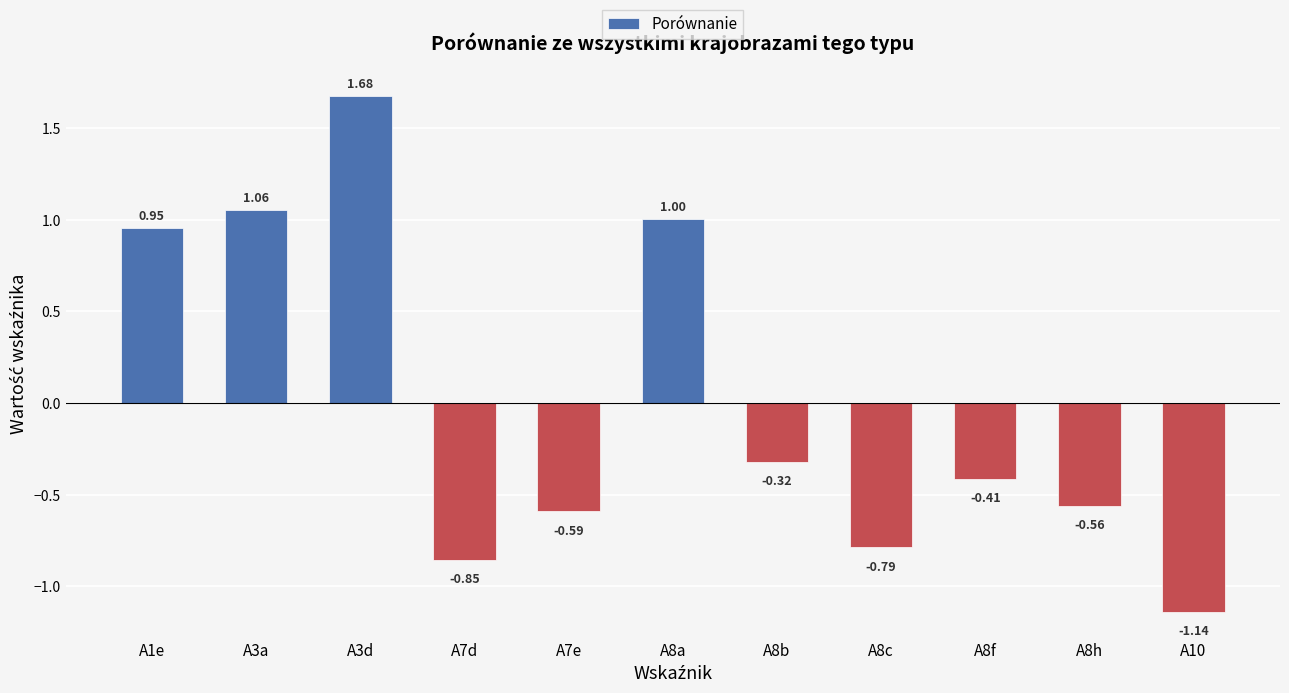

List the labels in order of value, smallest first.

A10, A7d, A8c, A7e, A8h, A8f, A8b, A1e, A8a, A3a, A3d